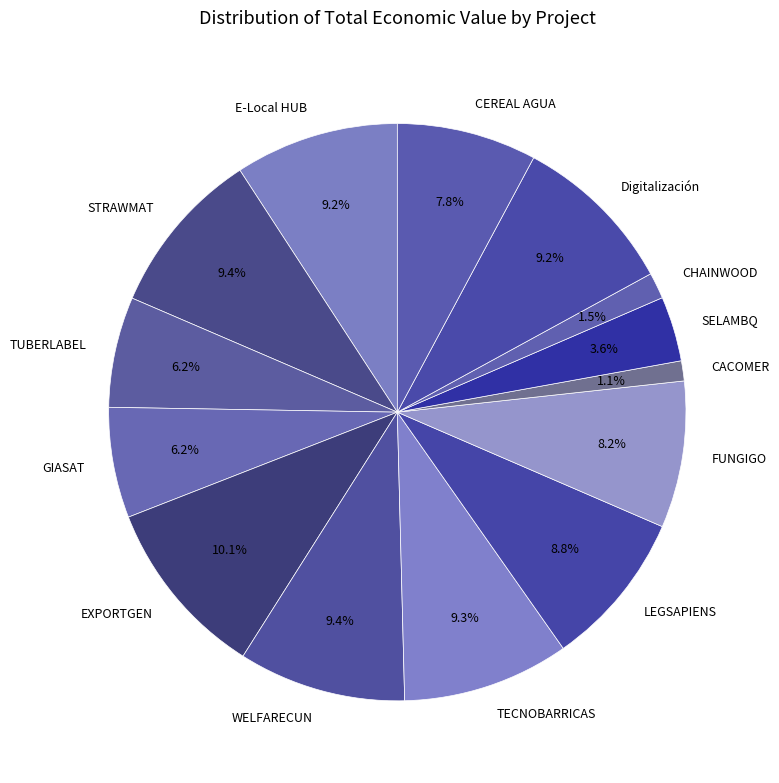

What is the largest slice in the pie chart?

EXPORTGEN